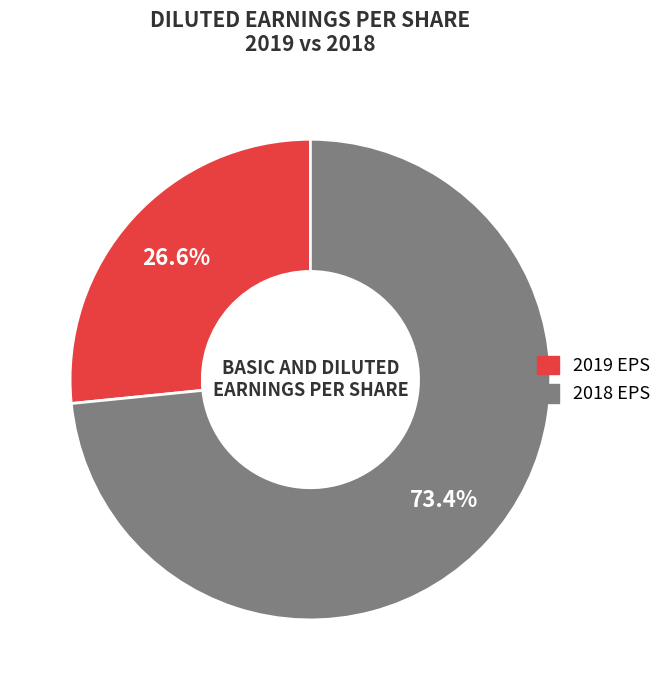

Does any single category account for the majority?

Yes